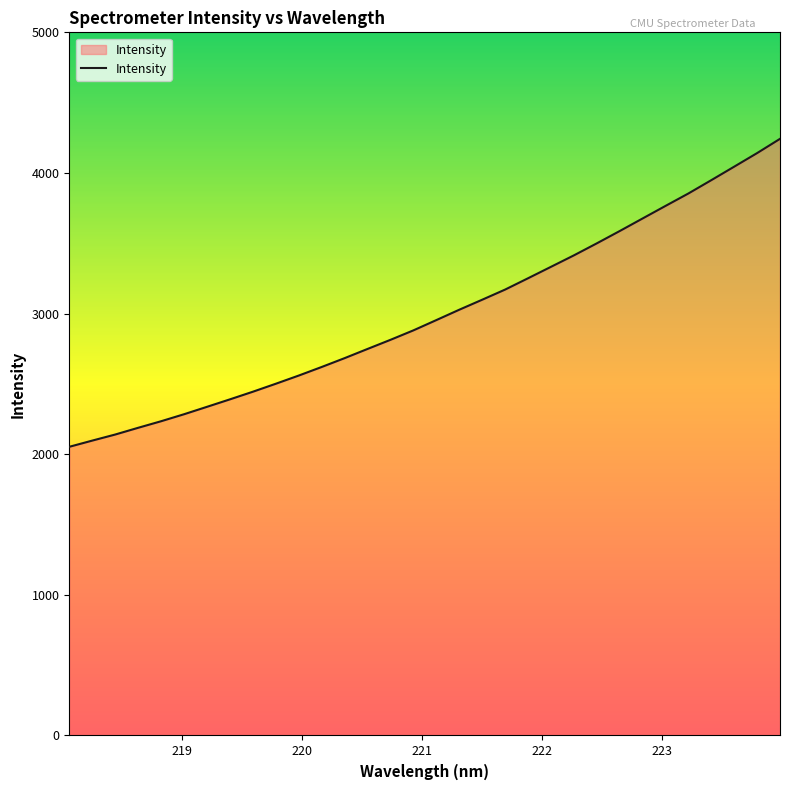

How many lines are shown in the chart?

1